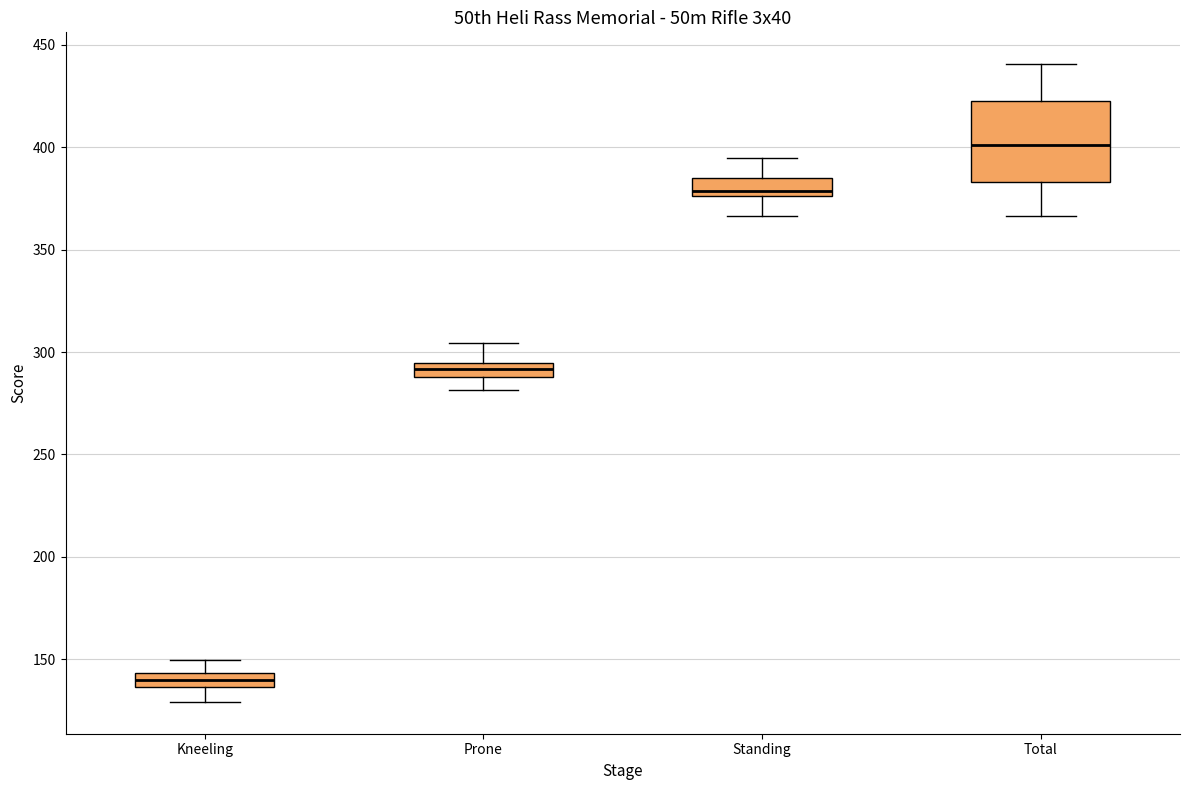

Which box's median line is the lowest?

Kneeling